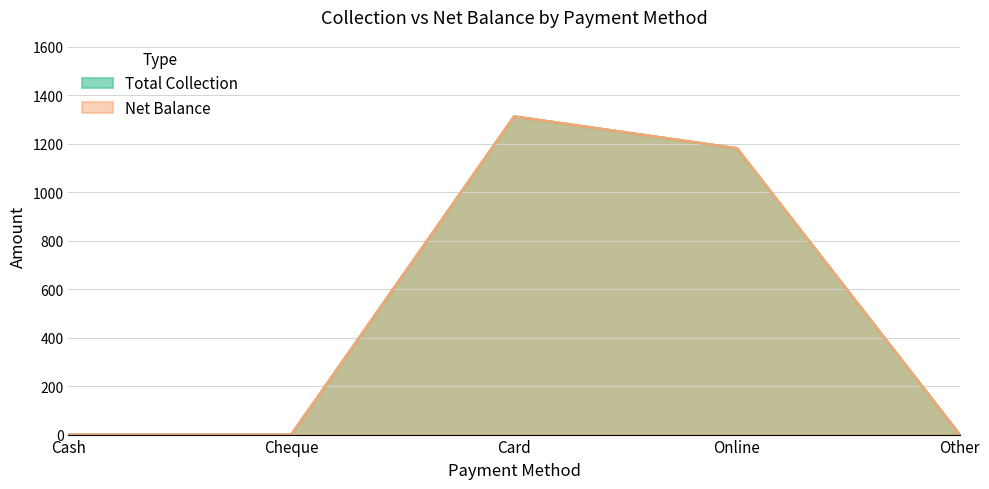

How many lines are shown in the chart?

2